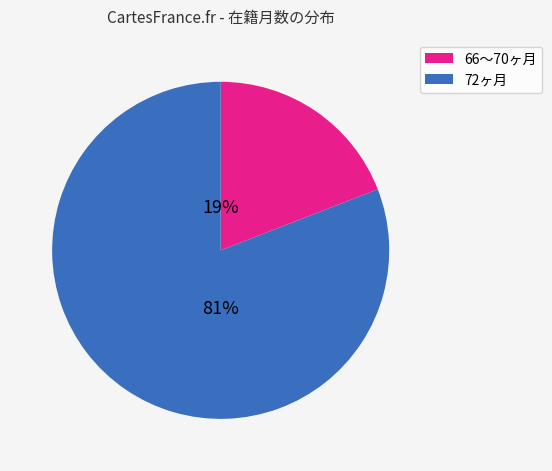

To the nearest percent, what is the average slice percentage?

50%